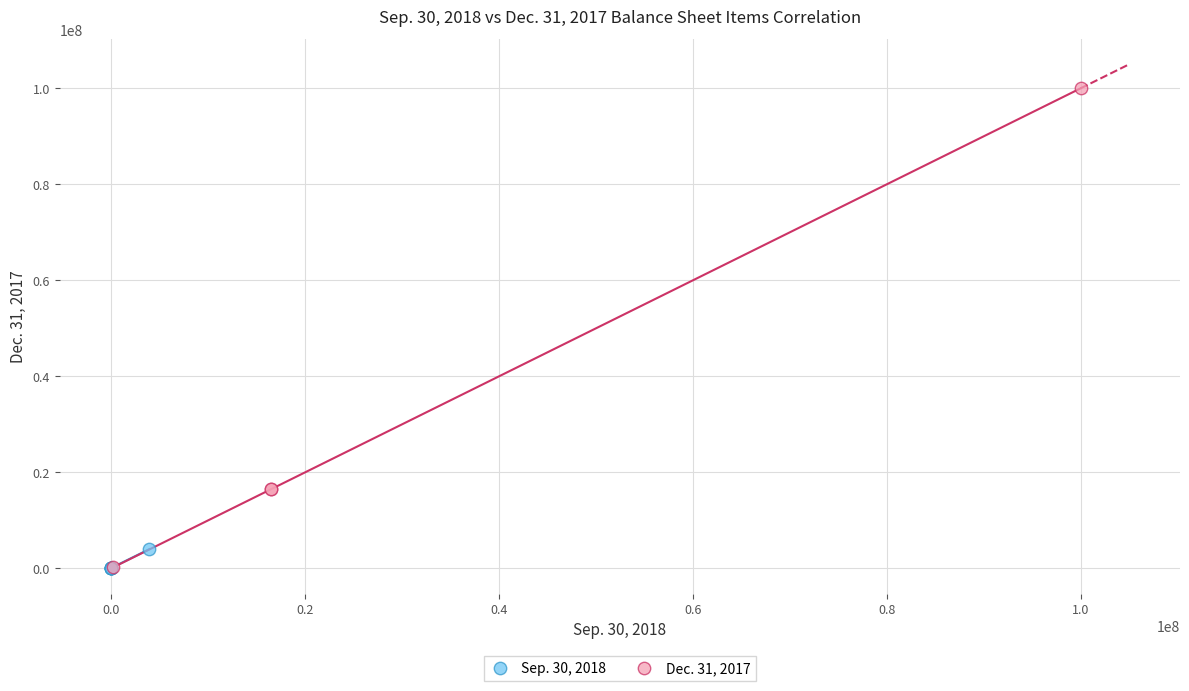

Which series has the largest Y range (max minus min)?

Dec. 31, 2017